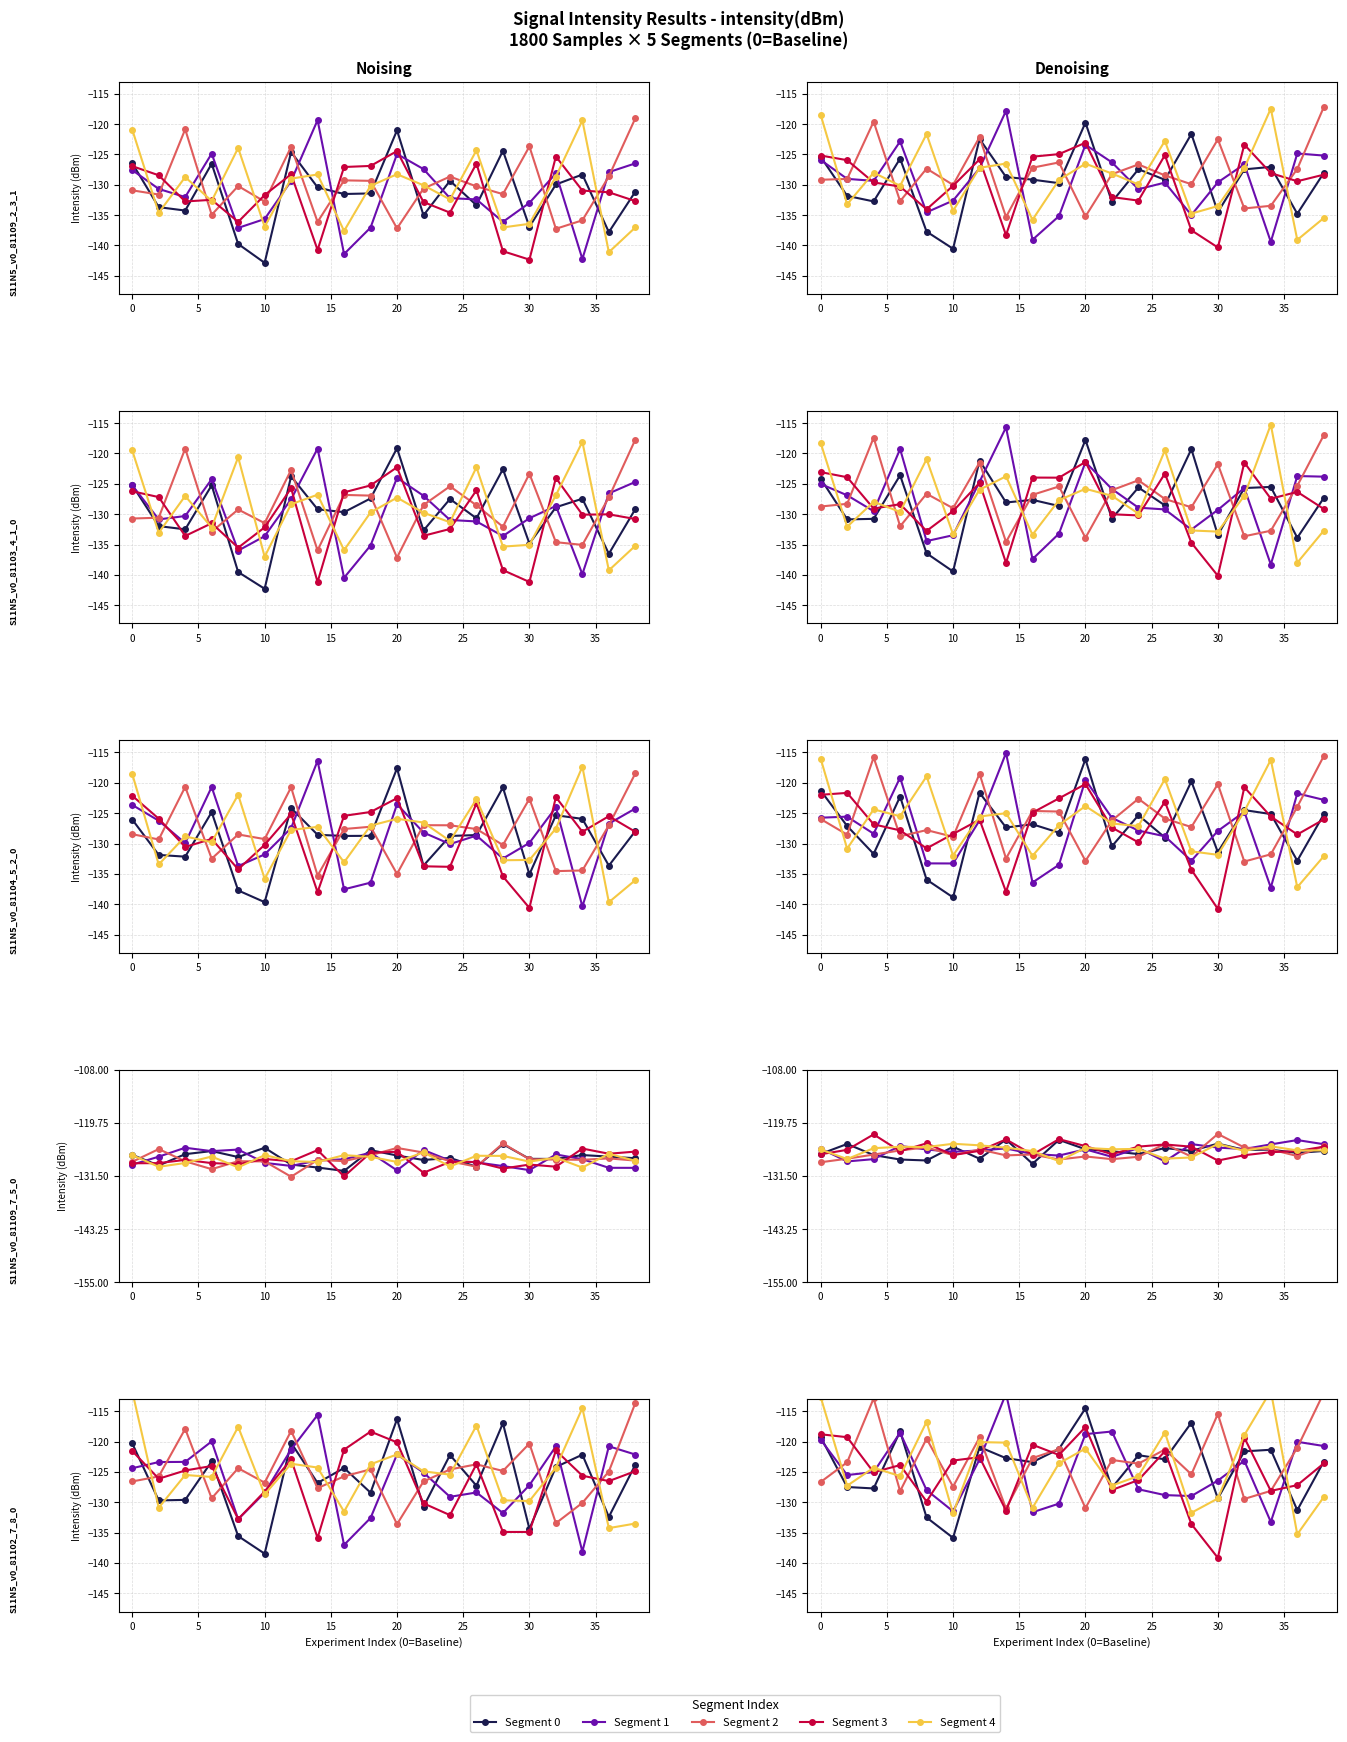

Is the value of Segment 0 at 40 greater than the value of Segment 1 at 15?

Yes